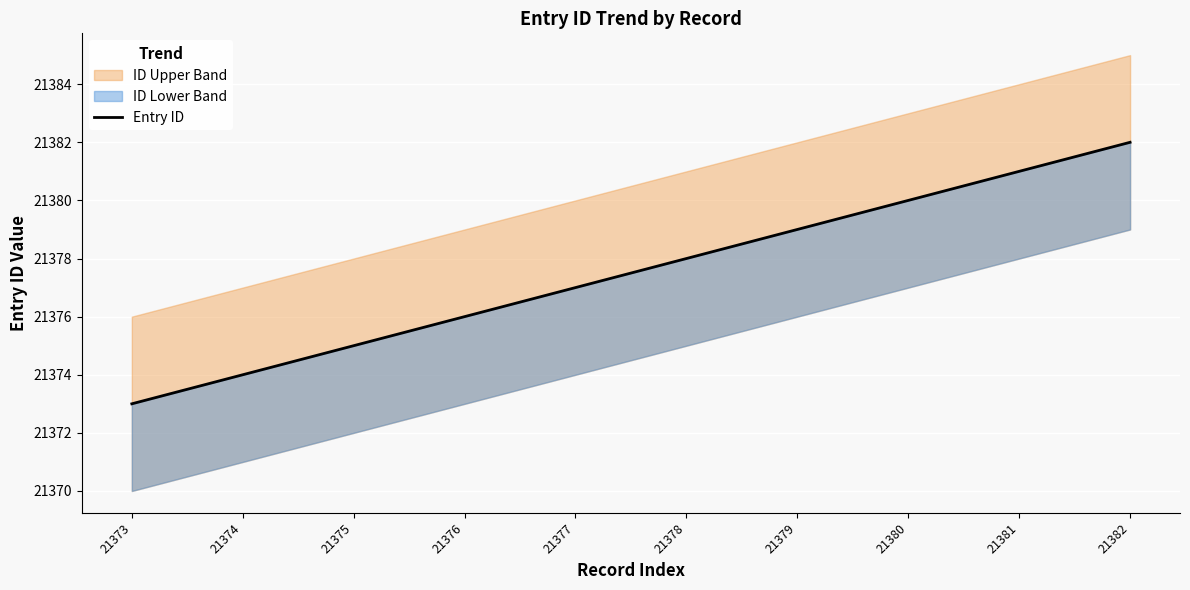

Reading left to right, what are all the values shown in this chart?

21373	21374	21375	21376	21377	21378	21379	21380	21381	21382